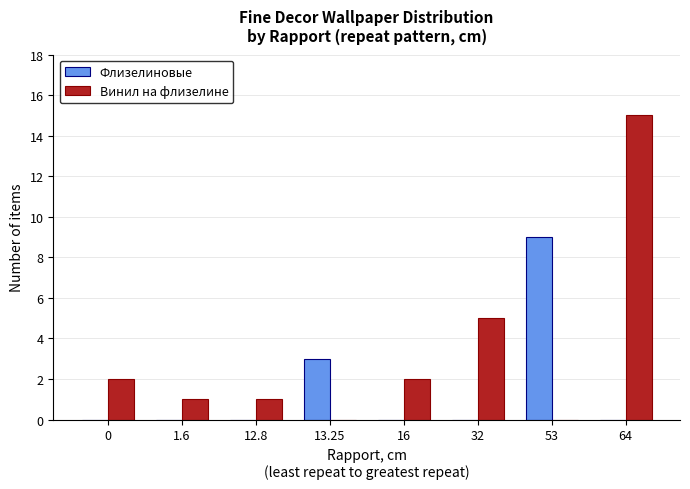

Reading left to right, extract all data points from this chart.

Флизелиновые: 0	0	0	3	0	0	9	0
Винил на флизелине: 2	1	1	0	2	5	0	15